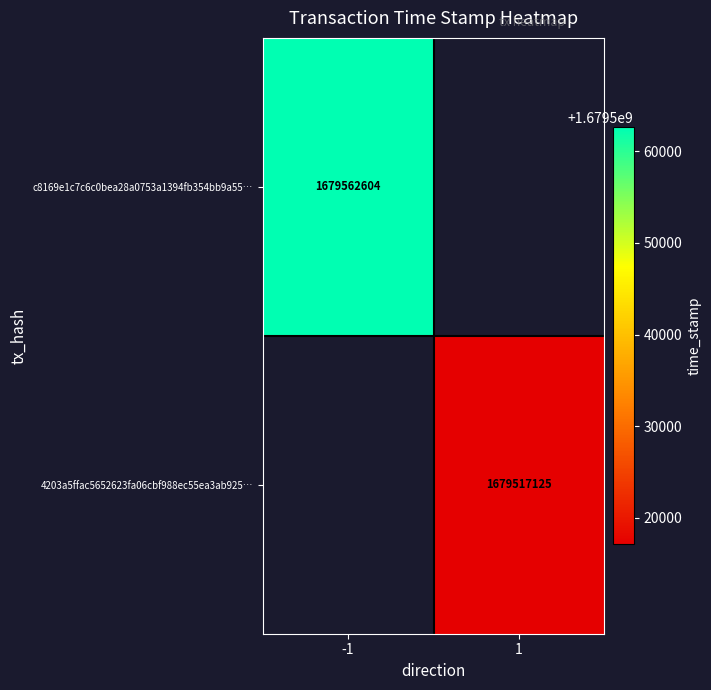

Is it true that 4203a5ffac5652623fa06cbf988ec55ea3ab925… equals 2688580206 at 1?

False